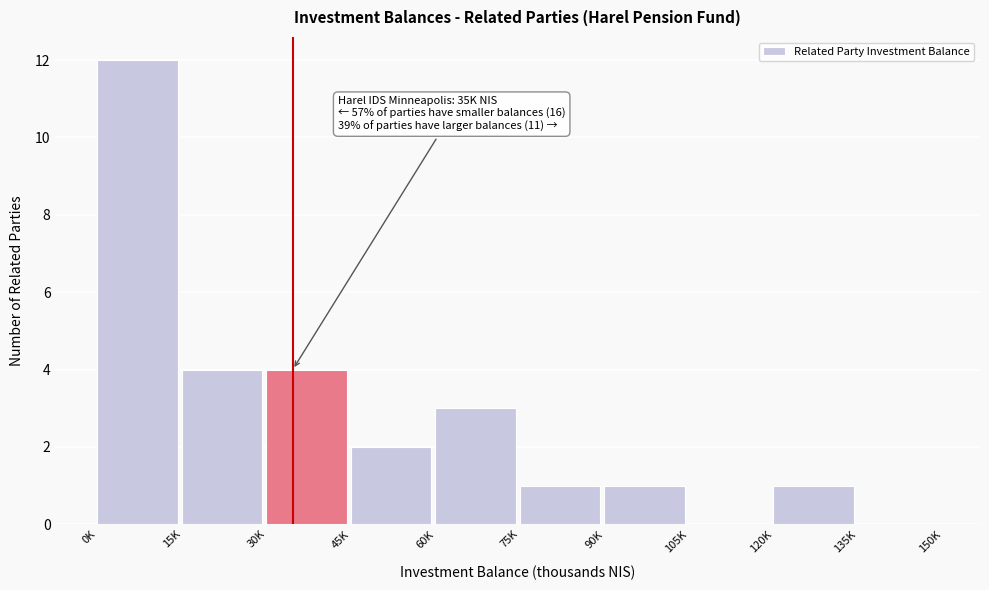

Reading right to left, what are all the values shown in this chart?

135K=0	120K=1	105K=0	90K=1	75K=1	60K=3	45K=2	30K=4	15K=4	0K=12